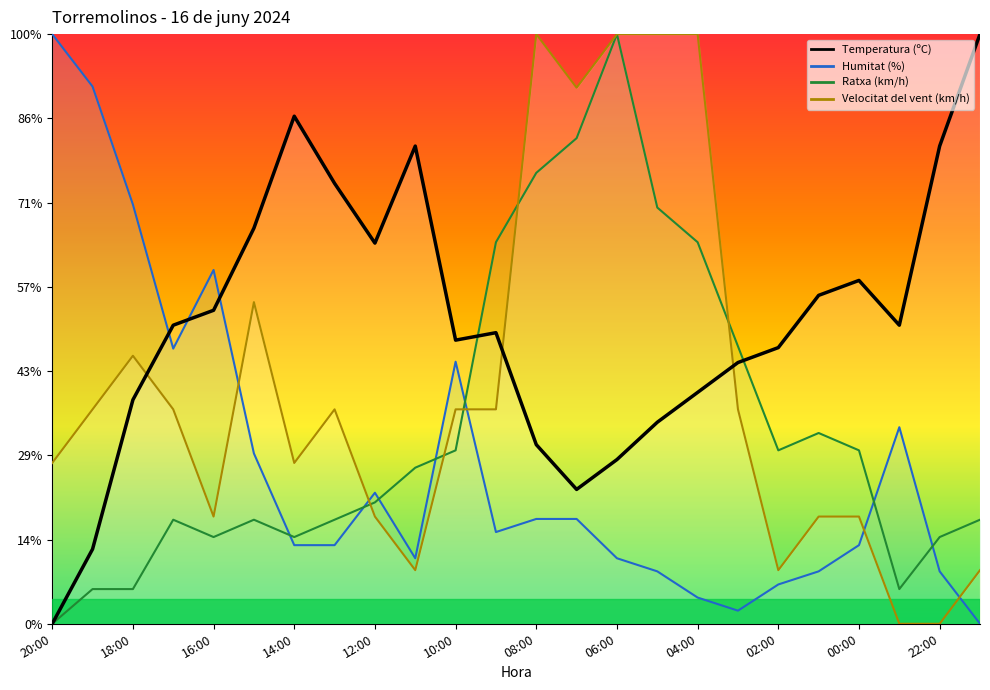

True or false: Velocitat del vent (km/h) and Ratxa (km/h) cross at least once.

True